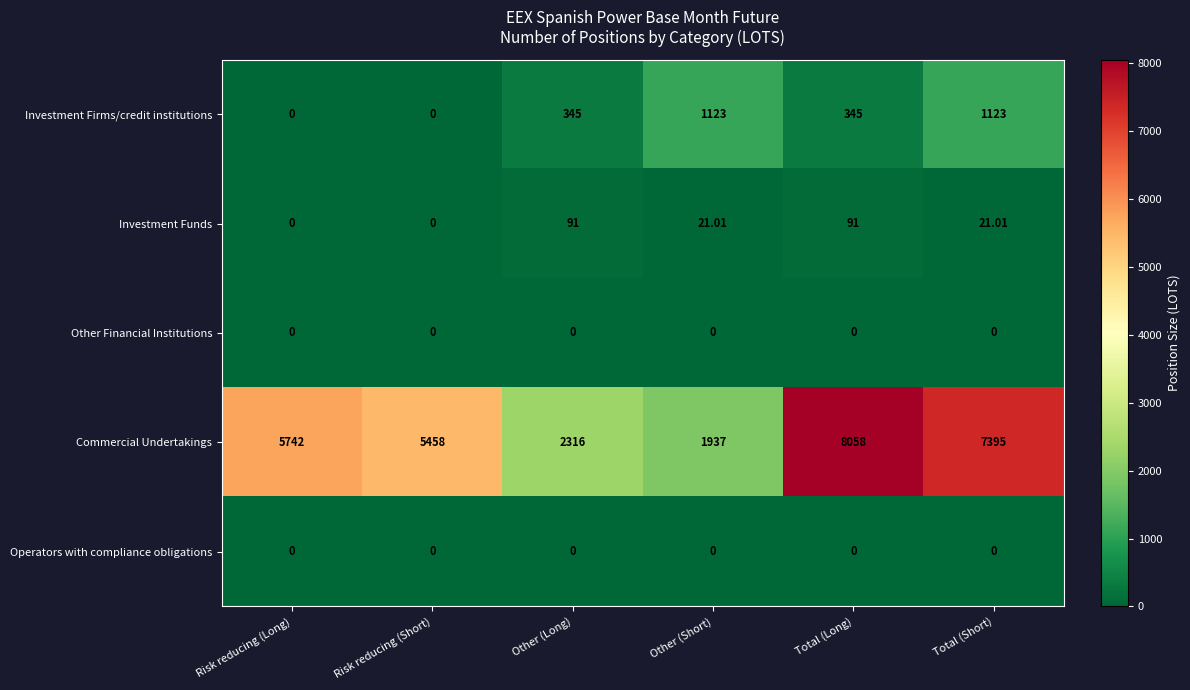

At which label does Investment Funds first exceed 21?

Other (Long)